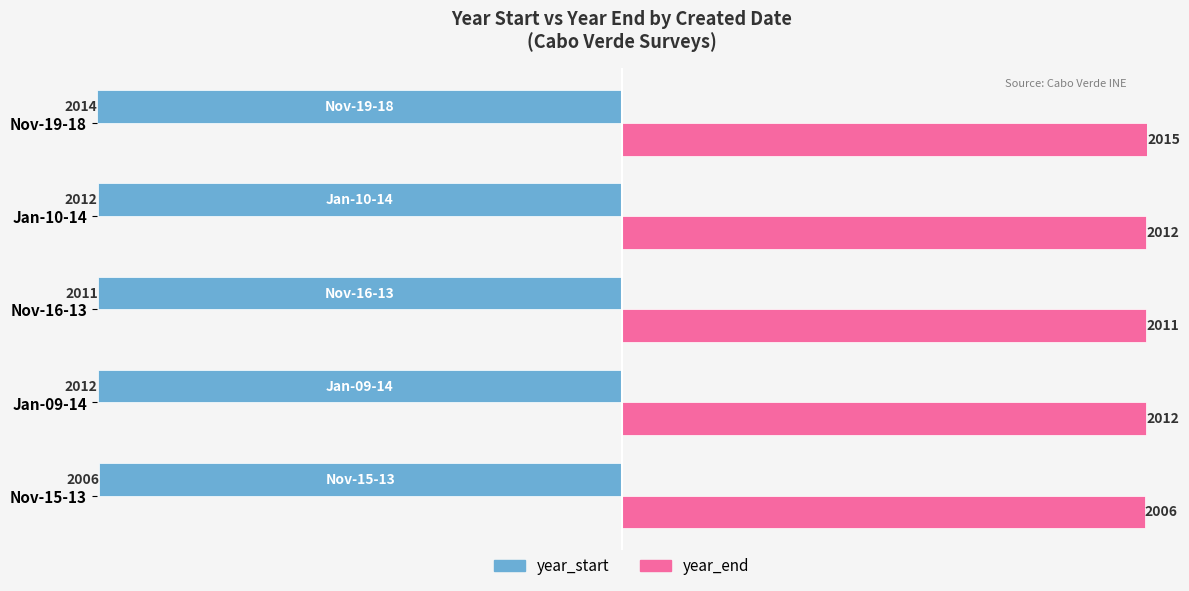

Is it true that year_end equals 2015 at Nov-19-18?

True